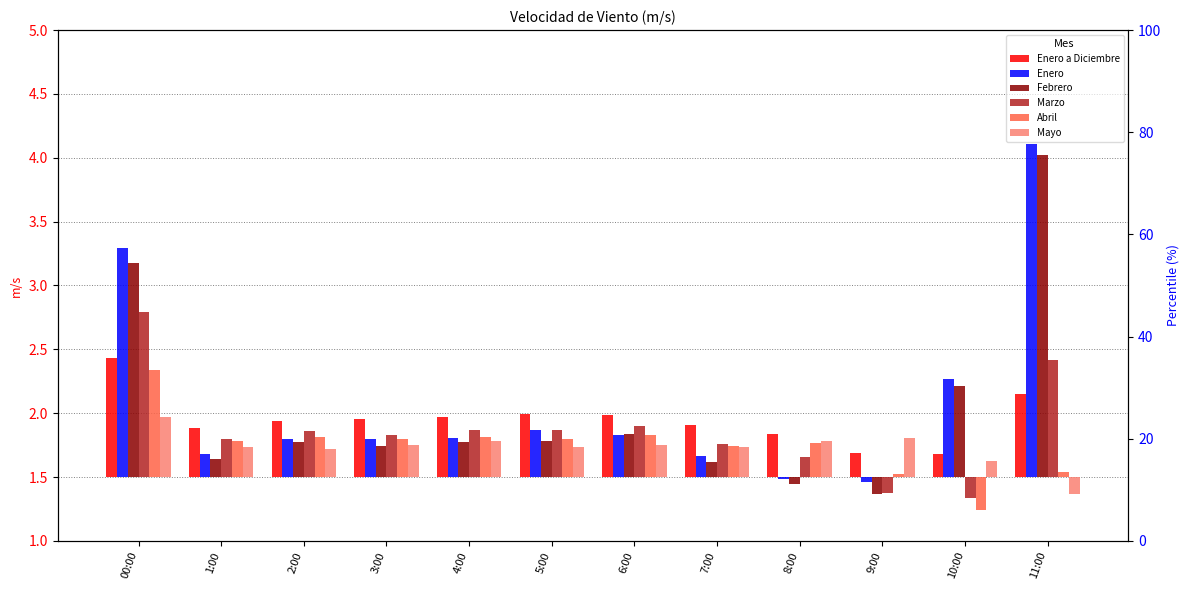

Where does the Abril series first go above 0?

00:00